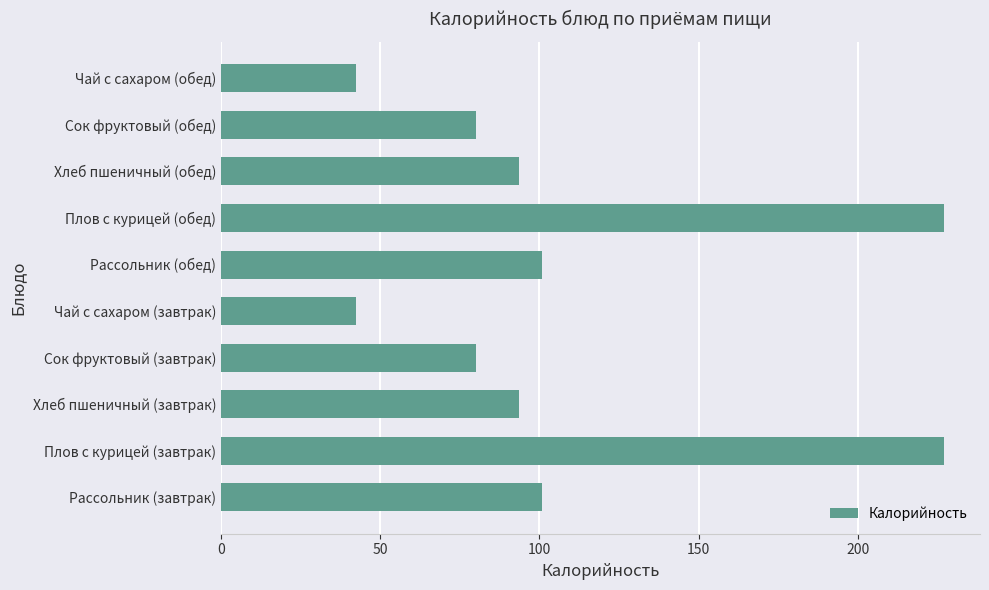

Read the value at Плов с курицей (завтрак).

227.0